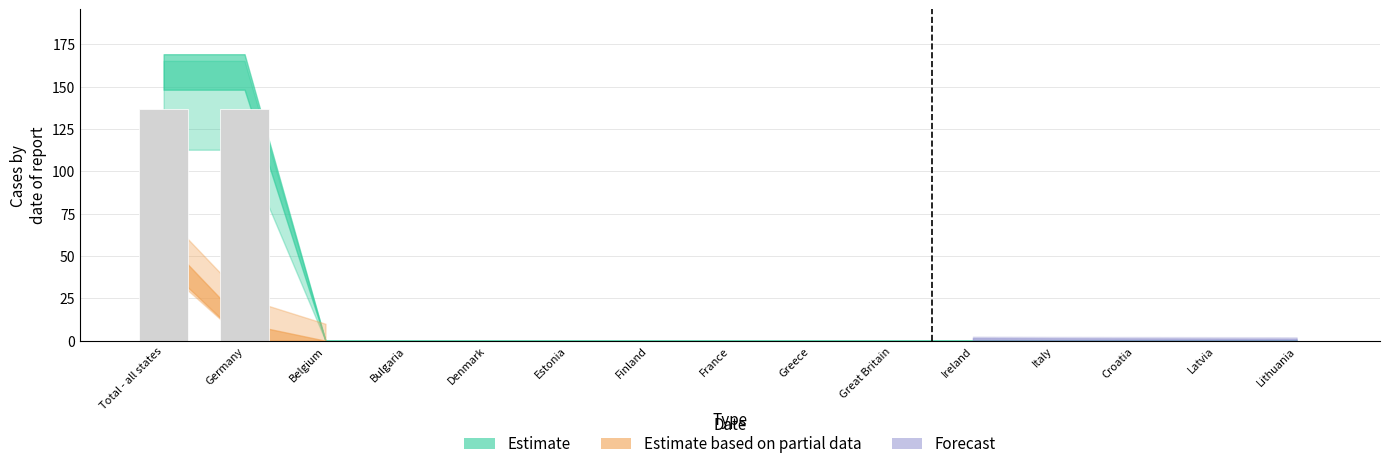

The value at Total - all states is 32.4. True or false?

False